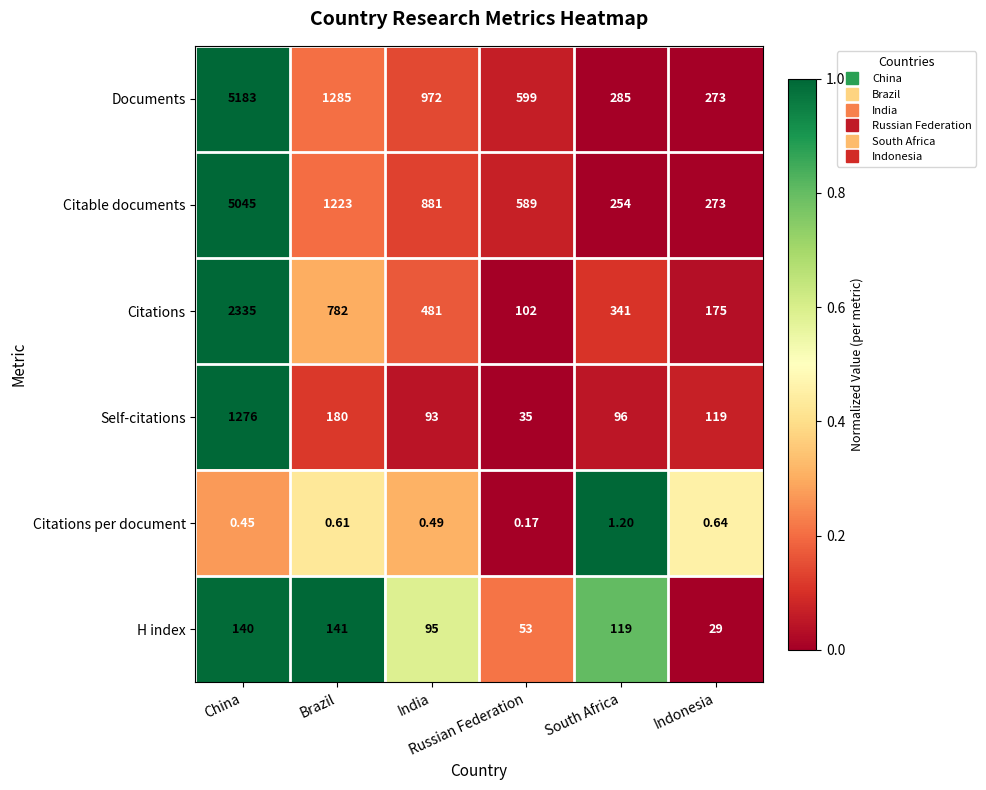

Which series has the largest range (max minus min)?

Documents